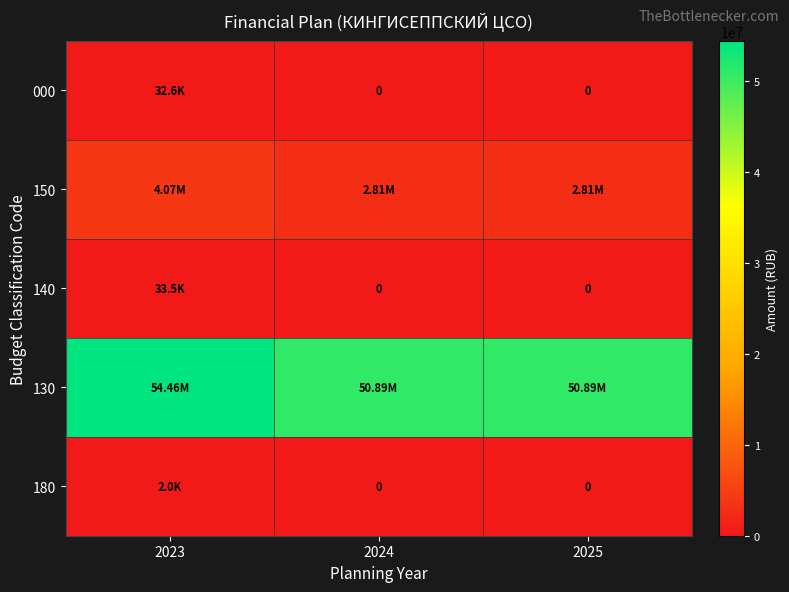

True or false: 140 has a value of 20364.0 at 2024.

False